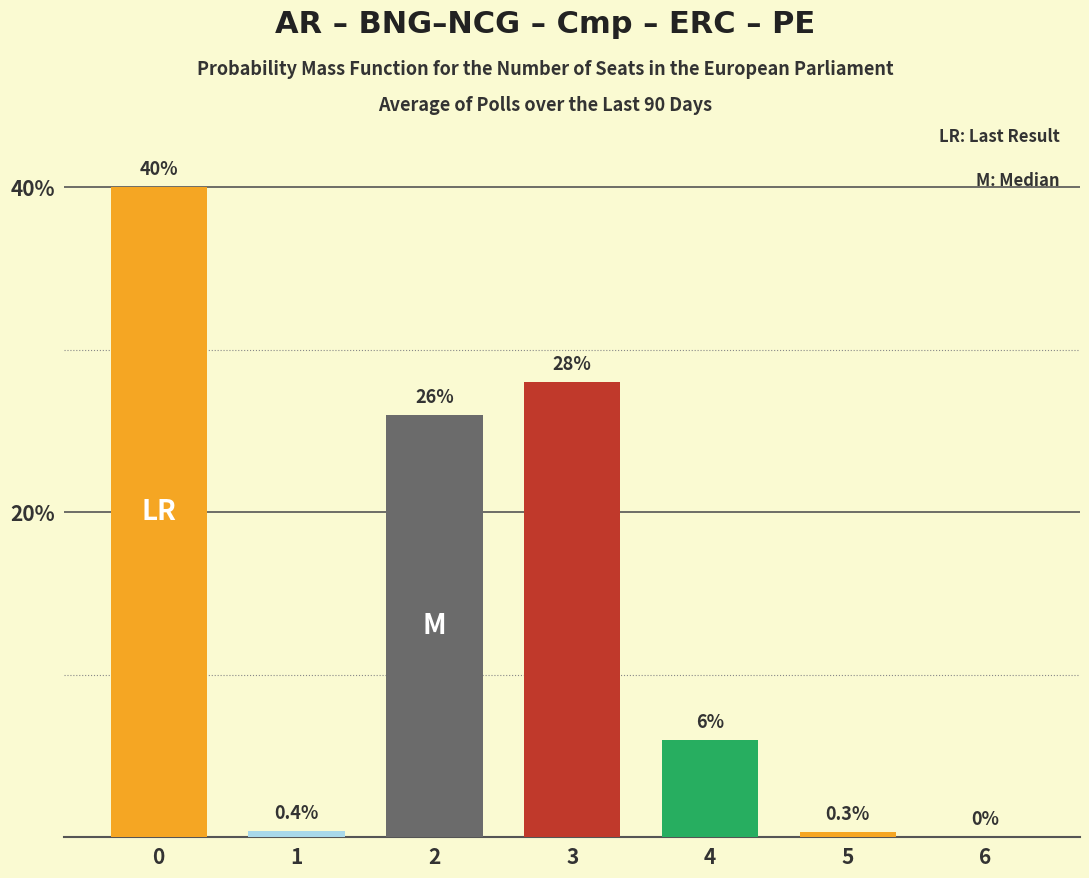

Approximately how many times larger is the value at 2 compared to 3?

0.9